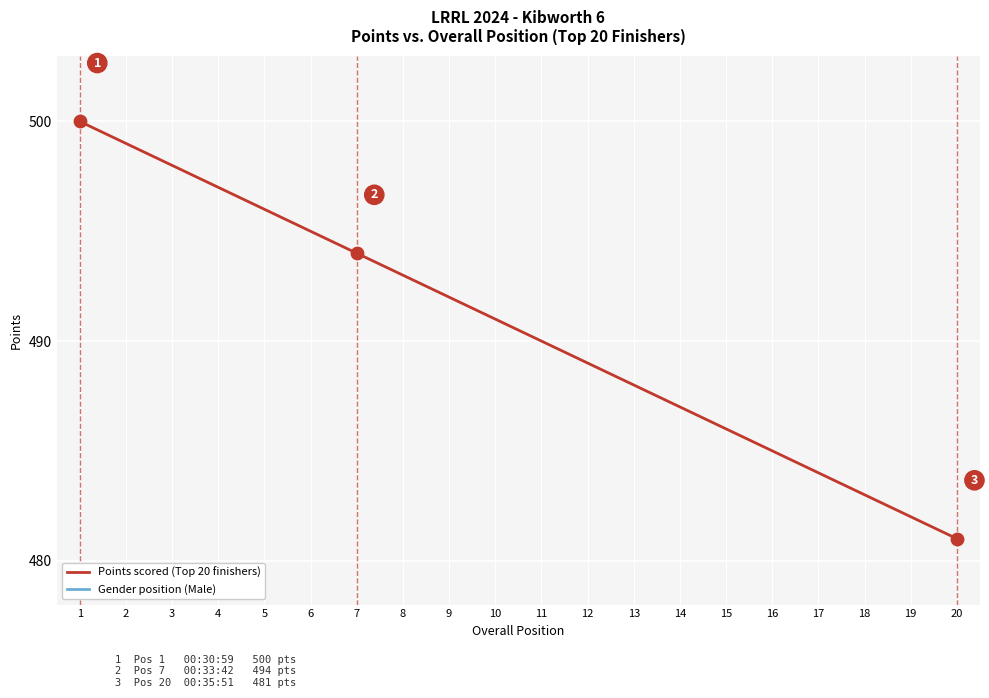

Which series has the largest total across all categories?

Points scored (Top 20 finishers)